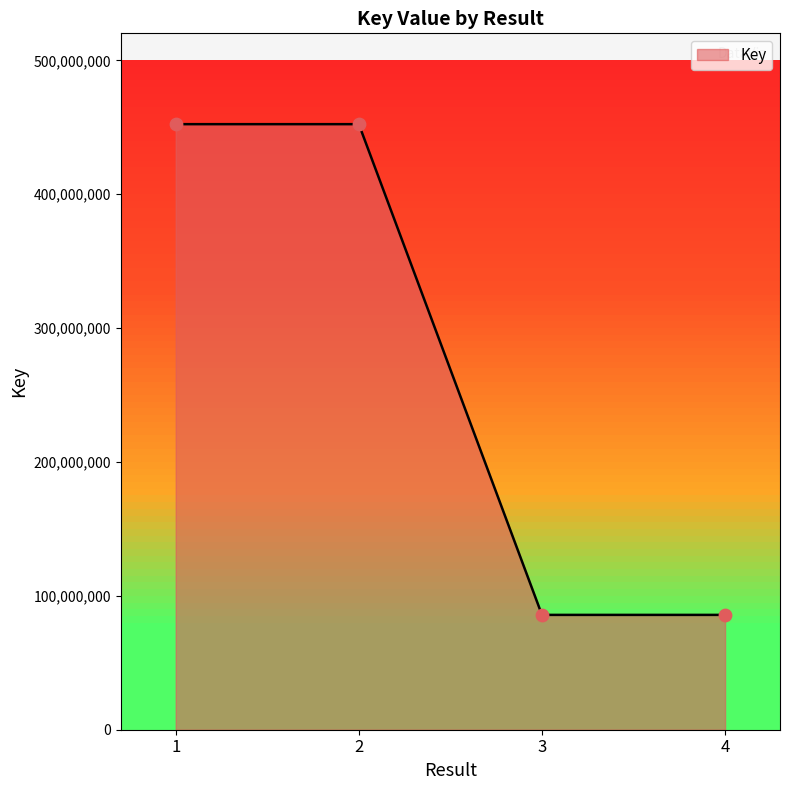

What is the ratio of the value at 2 to the value at 1?

1.0